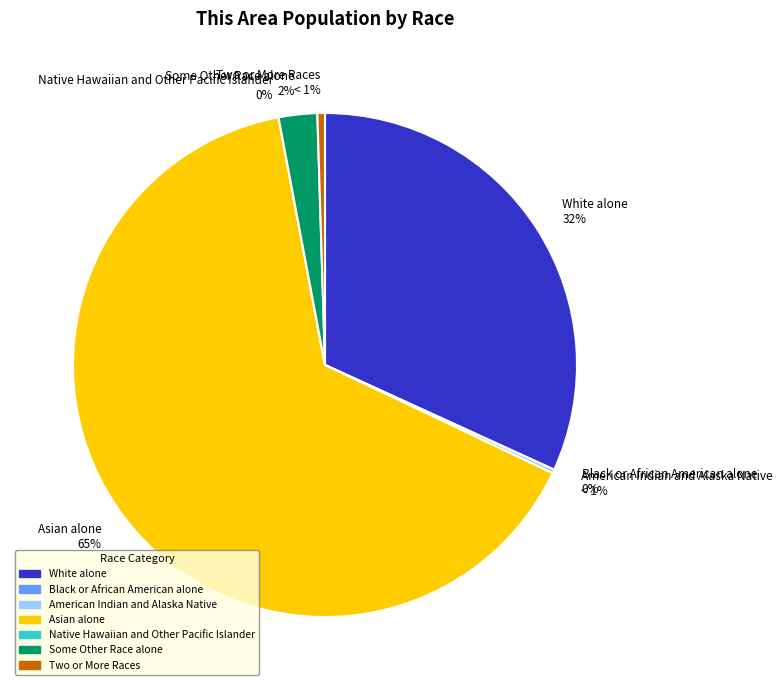

What is the largest slice in the pie chart?

Asian alone